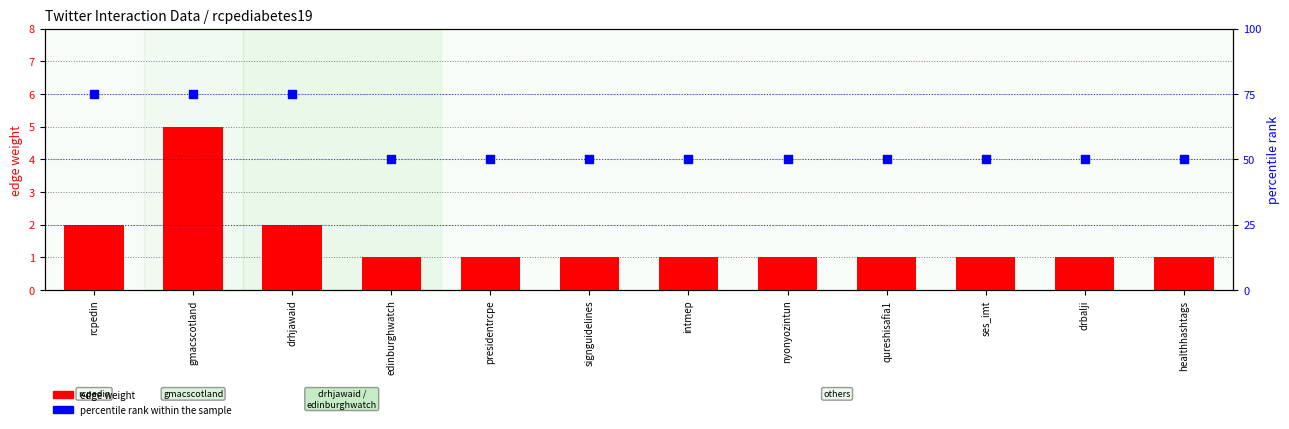

At which category is the sum across all series the highest?

gmacscotland